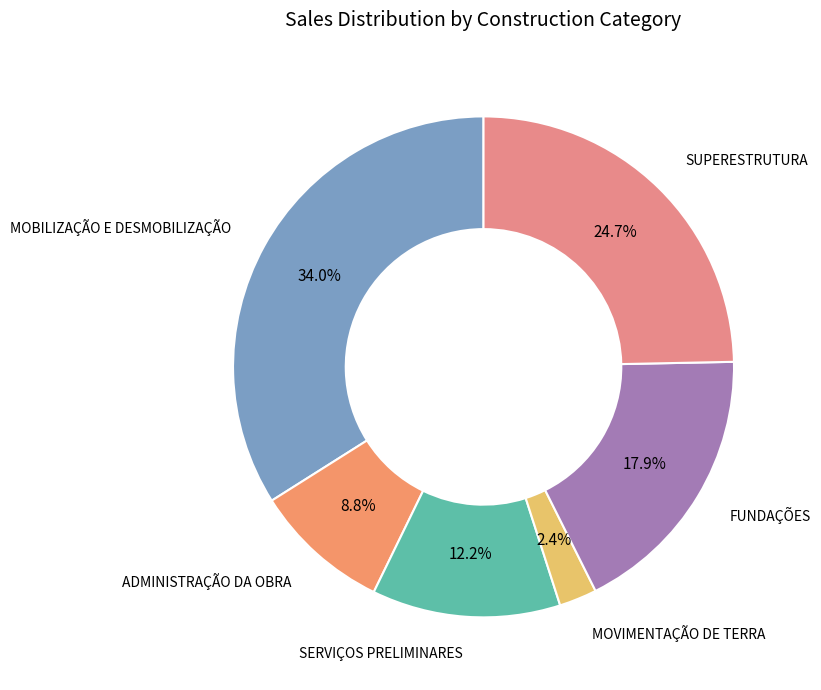

How many slices are in this pie chart?

6